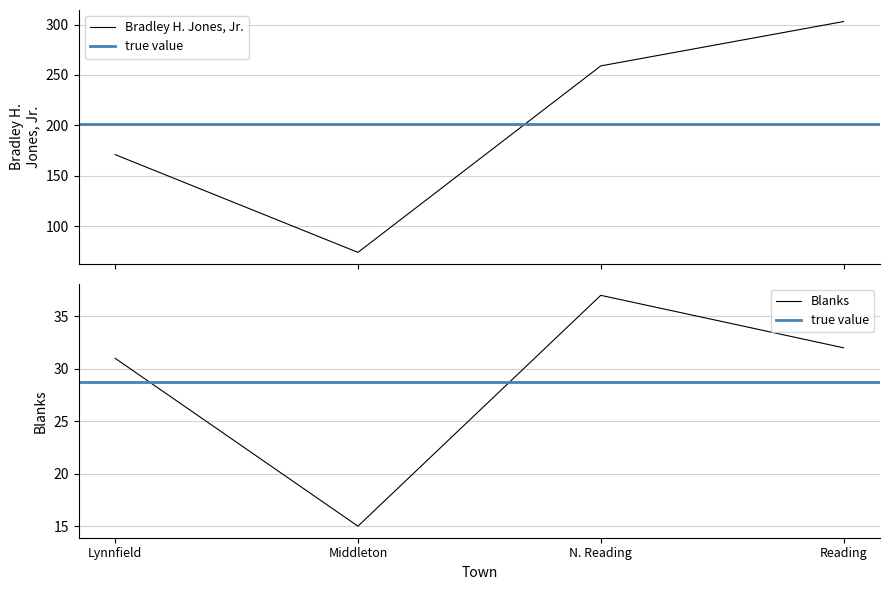

Which series has the widest spread of values?

Bradley H. Jones, Jr.